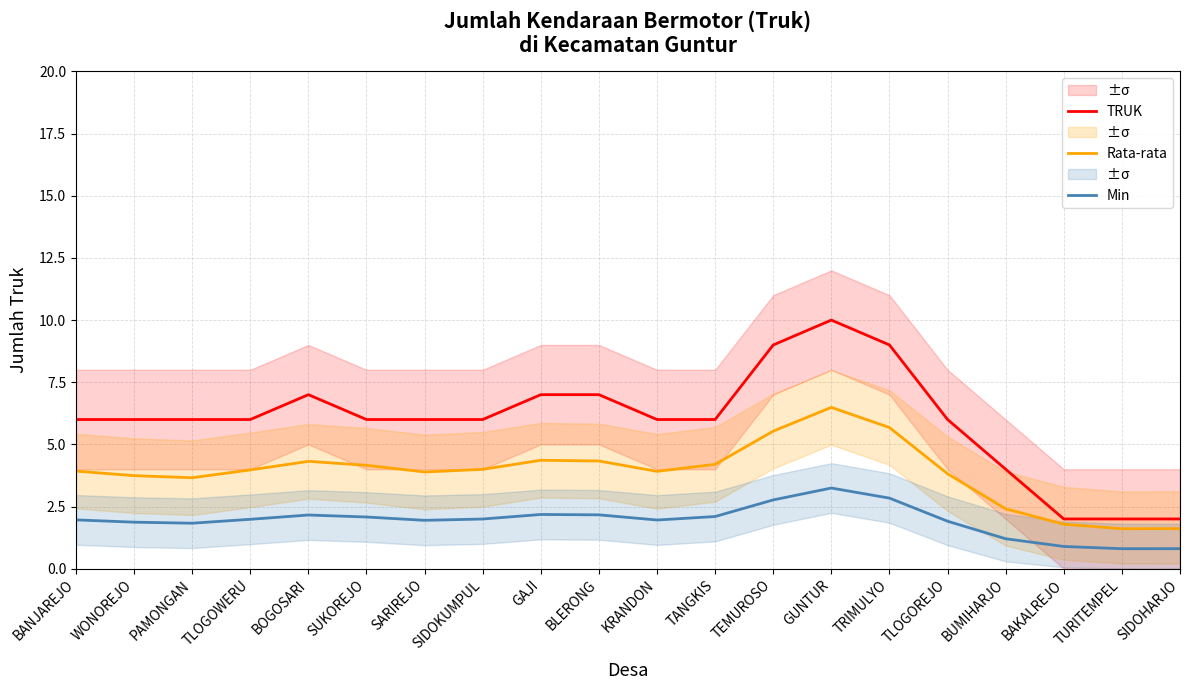

What are all the series names shown in the legend?

TRUK, Rata-rata, Min